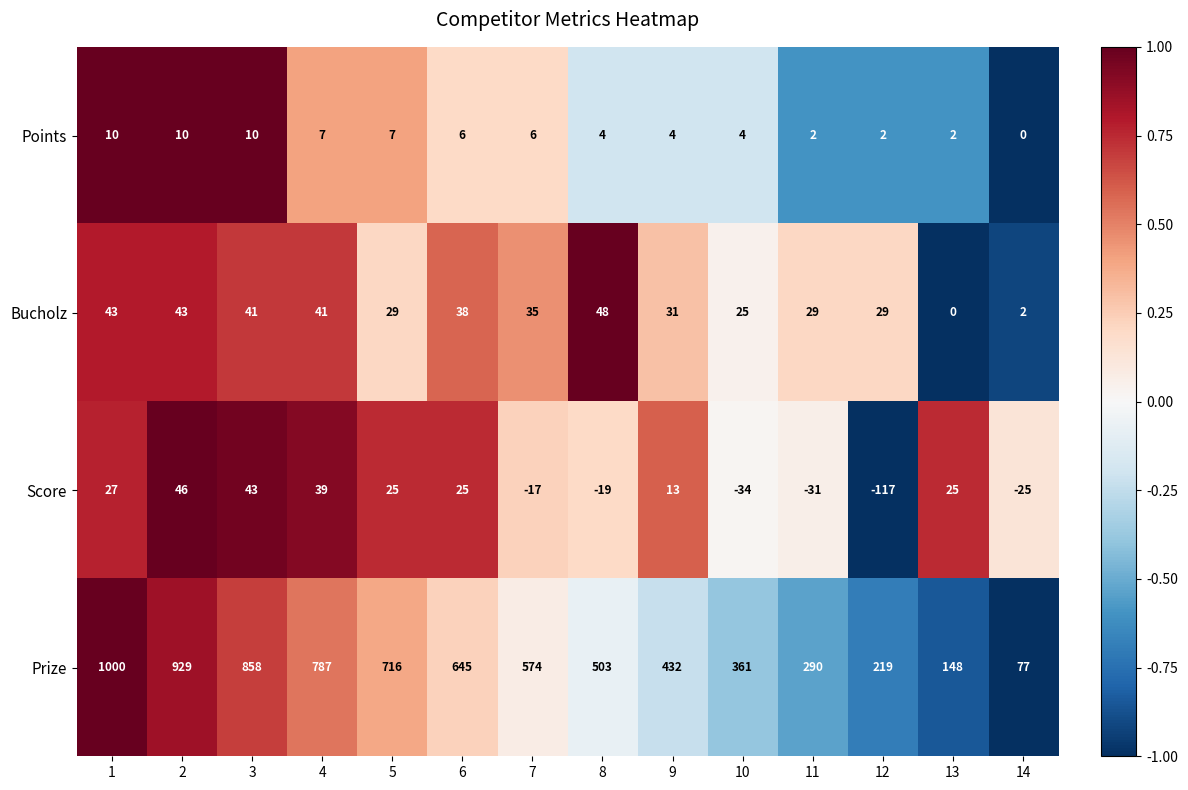

What is the sum of the Score values at 4 and 13?

64